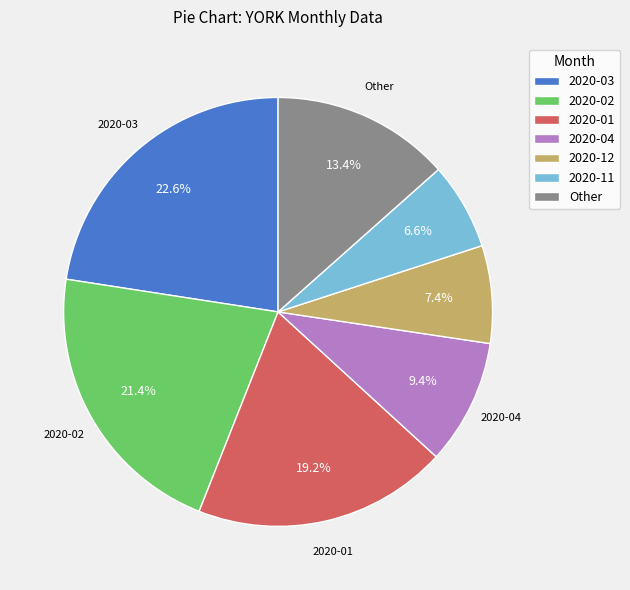

Does any single category account for the majority?

No